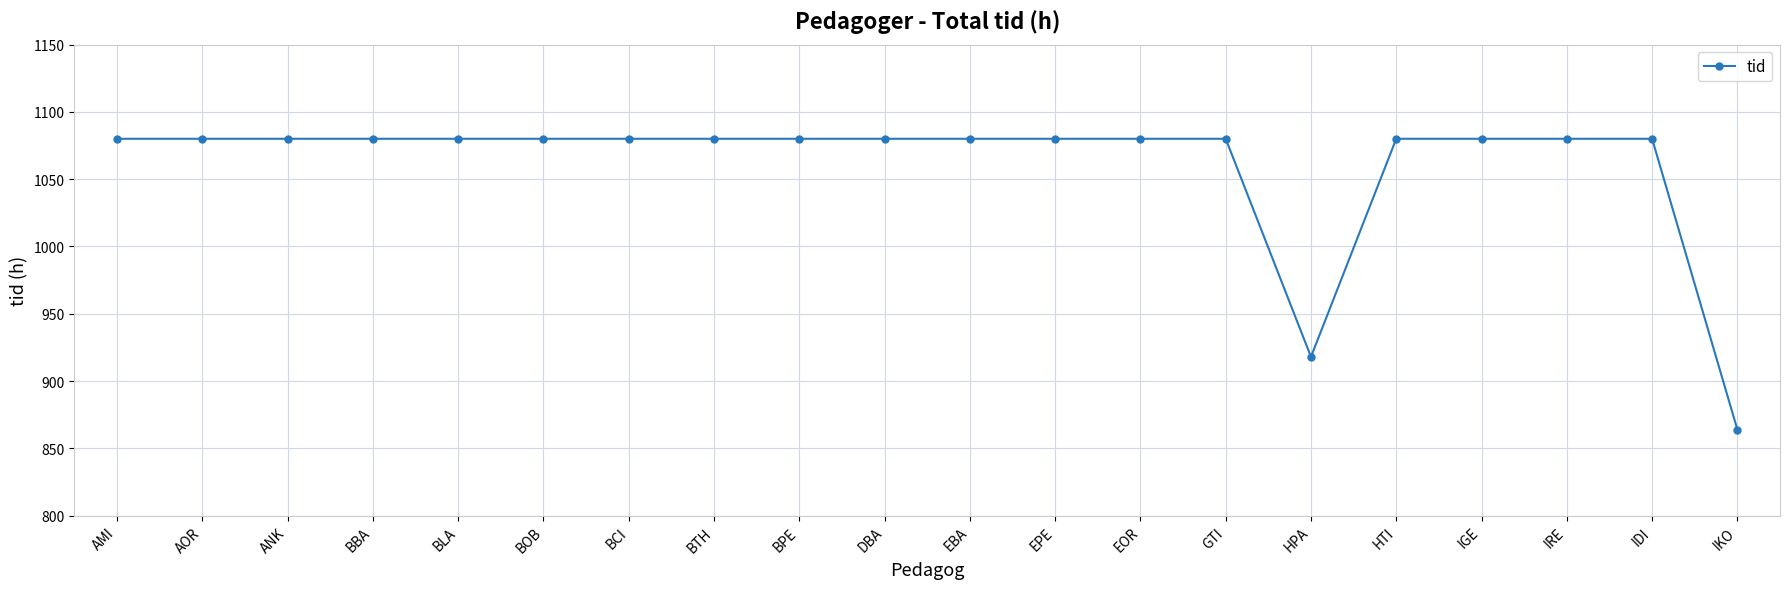

Reading left to right, extract all data points from this chart.

1080	1080	1080	1080	1080	1080	1080	1080	1080	1080	1080	1080	1080	1080	918	1080	1080	1080	1080	864